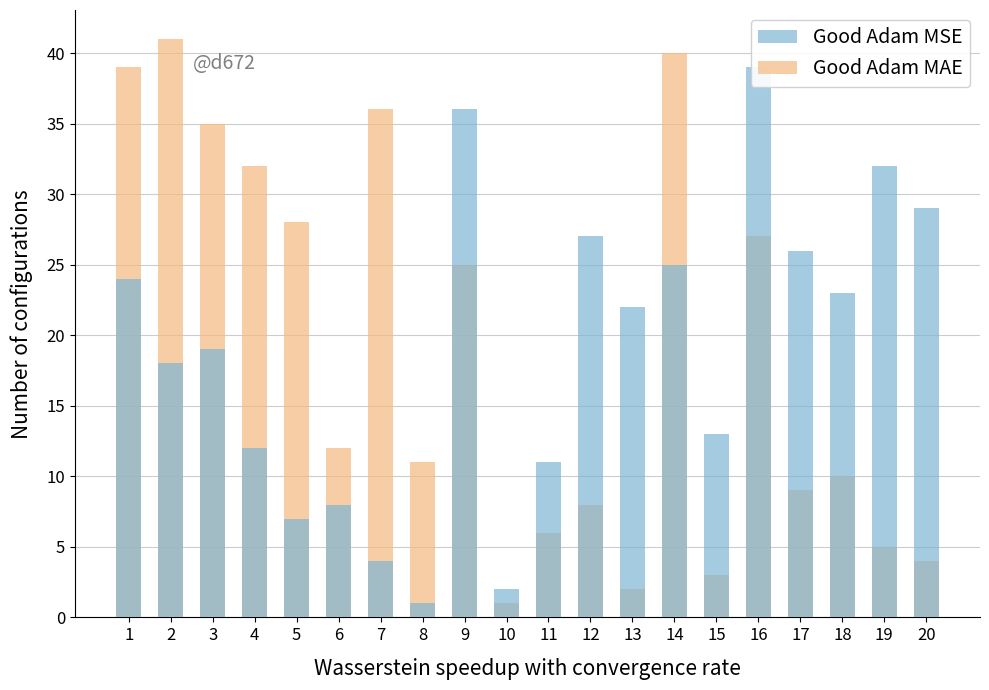

What are all the series names shown in the legend?

Good Adam MSE, Good Adam MAE